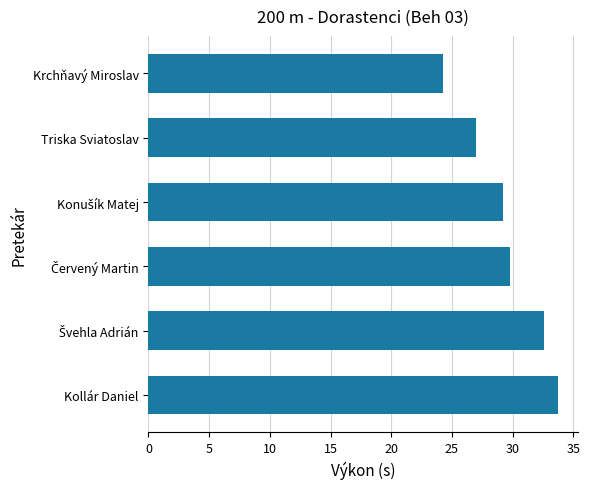

How many bars are there in total?

6